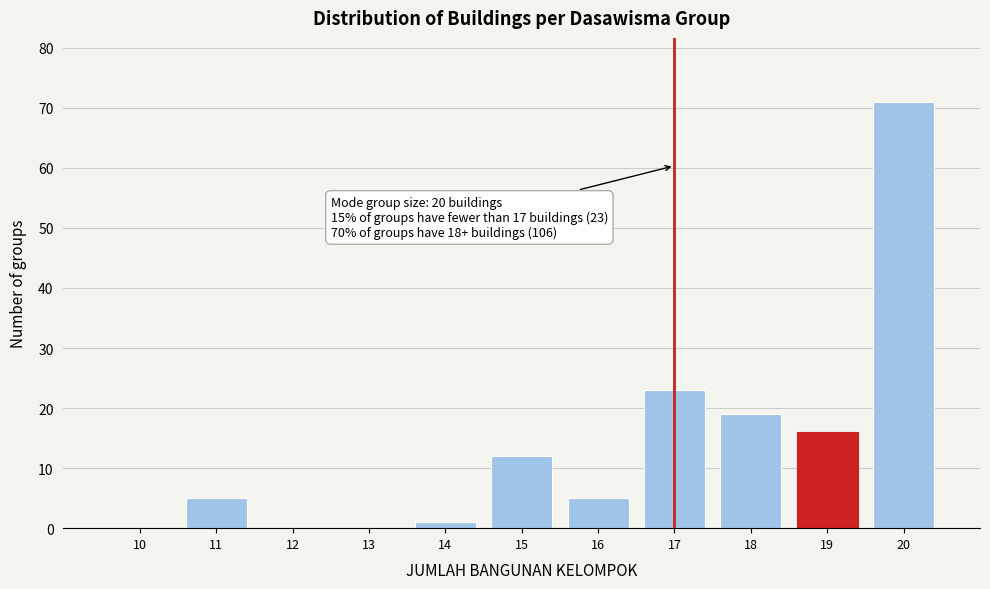

Is it true that the value at 17 is 23?

True